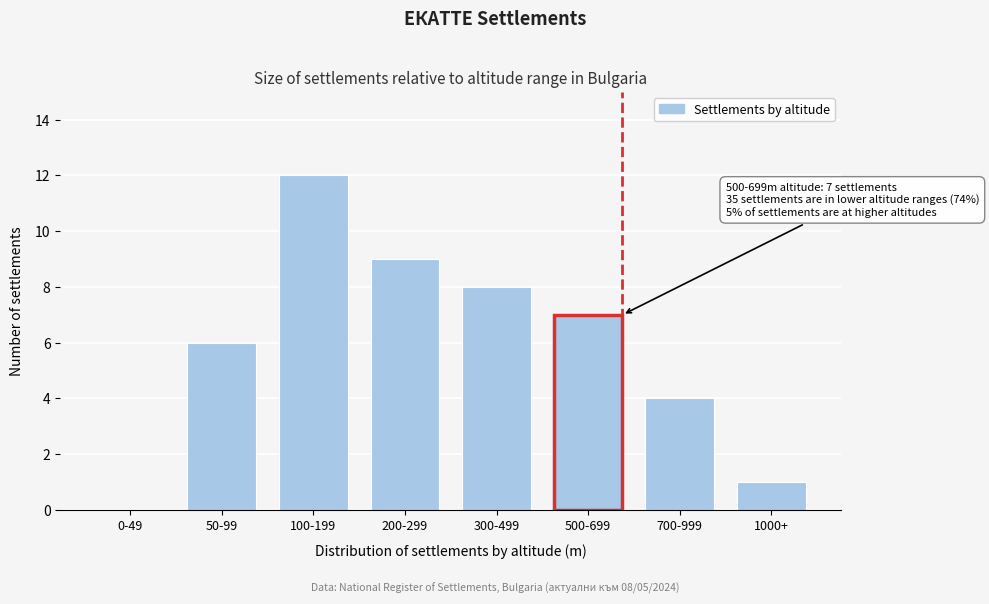

Reading right to left, extract all data points from this chart.

1000+=1	700-999=4	500-699=7	300-499=8	200-299=9	100-199=12	50-99=6	0-49=0